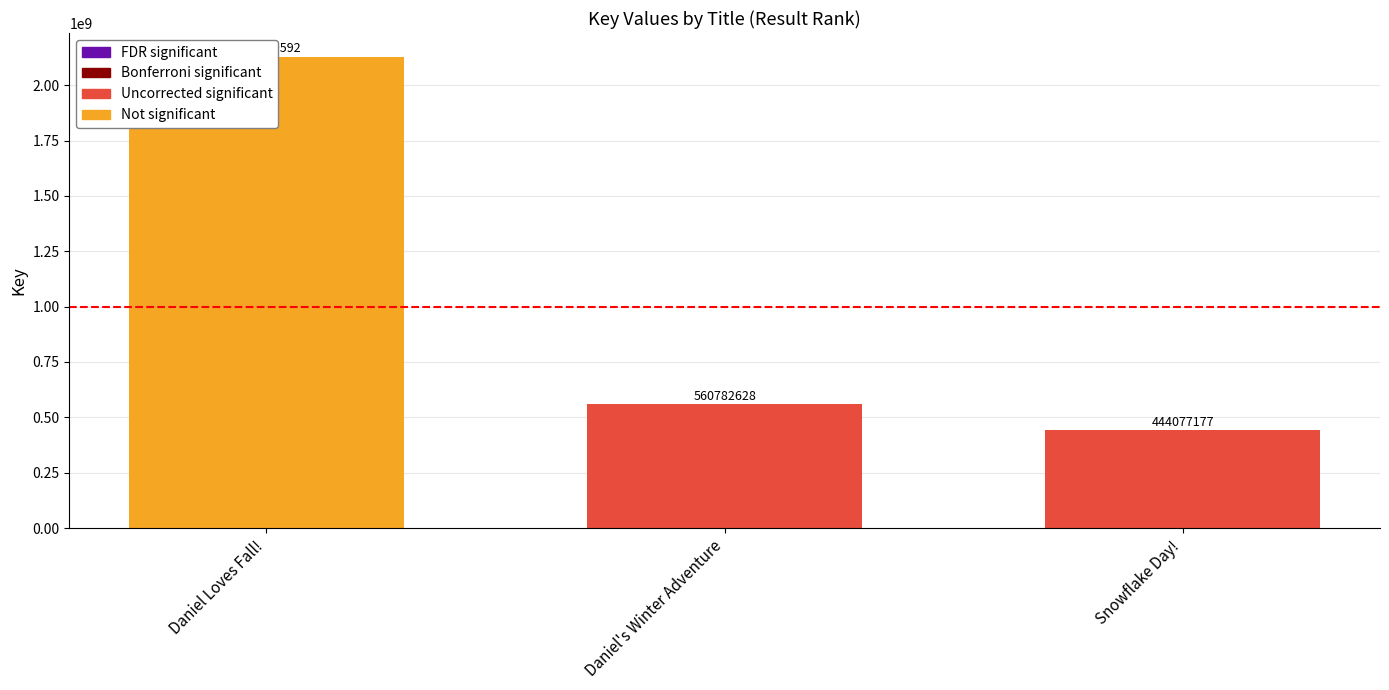

At which label is the value closest to 1286498384?

Daniel's Winter Adventure